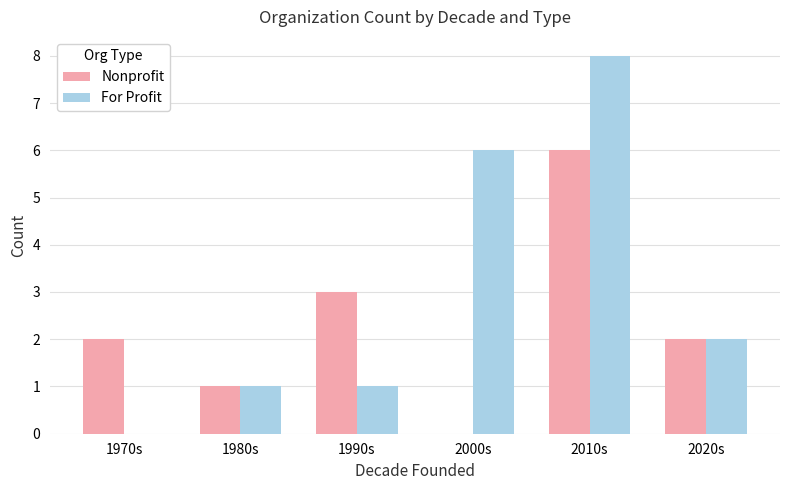

True or false: For Profit has a value of 1 at 1980s.

True